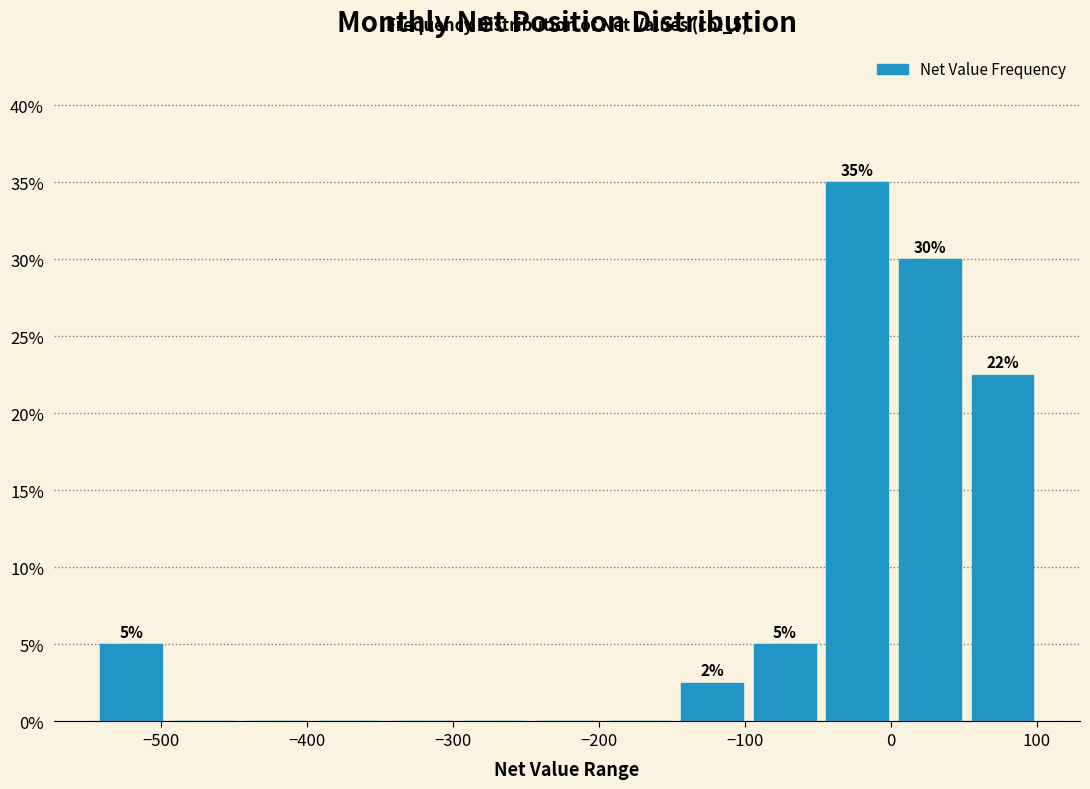

Which range on the x-axis has the tallest bar?

-50 to 0